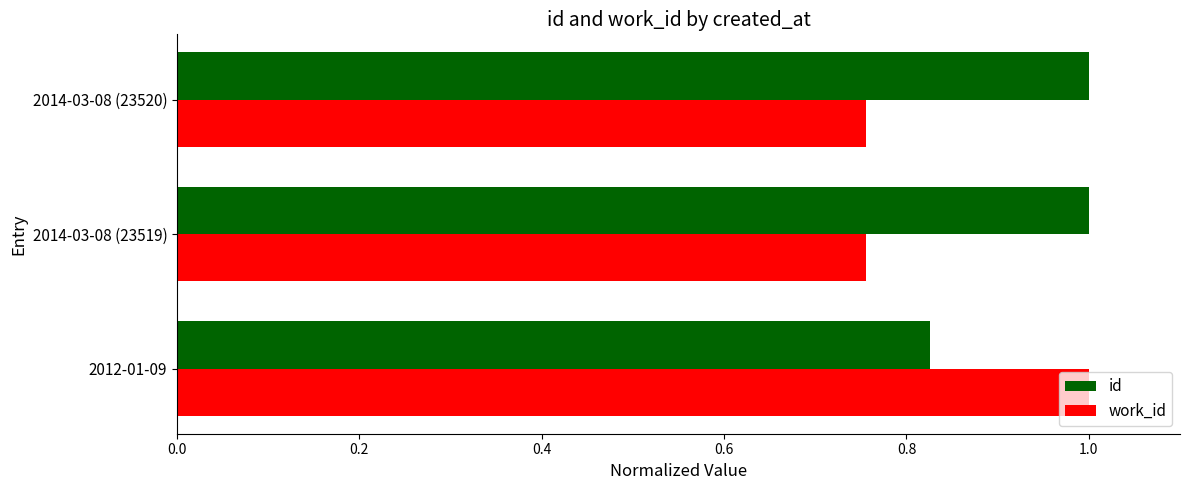

Which series has the widest spread of values?

work_id